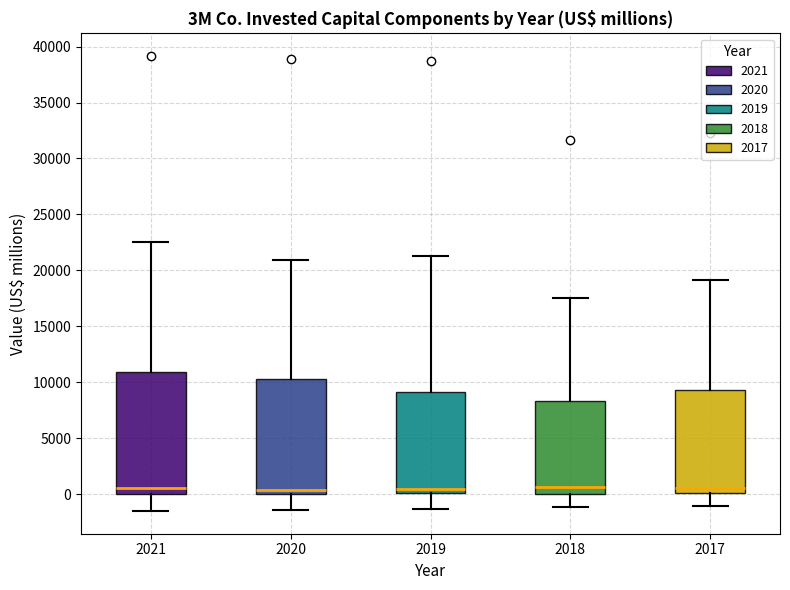

Reading left to right, read every box against the y-axis: the position of its median line, the range the box covers, and the ends of its whiskers. The values are not printed on the chart, so give them approximately, as read against the axis.

2021: median 500, box 0 to 11000, whiskers -1500 to 22500
2020: median 500, box 0 to 10500, whiskers -1500 to 21000
2019: median 500, box 0 to 9000, whiskers -1500 to 21500
2018: median 500, box 0 to 8500, whiskers -1000 to 17500
2017: median 500, box 0 to 9500, whiskers -1000 to 19000